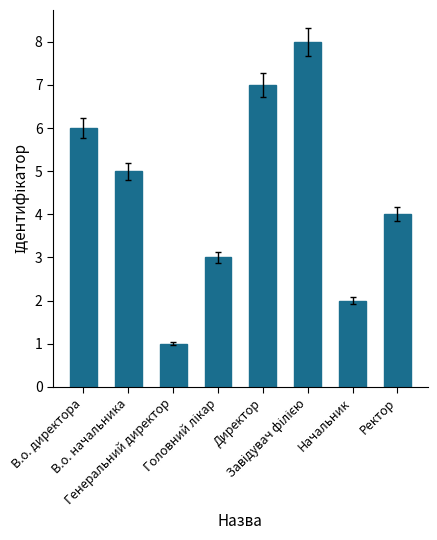

At which label is the value closest to 4?

Ректор